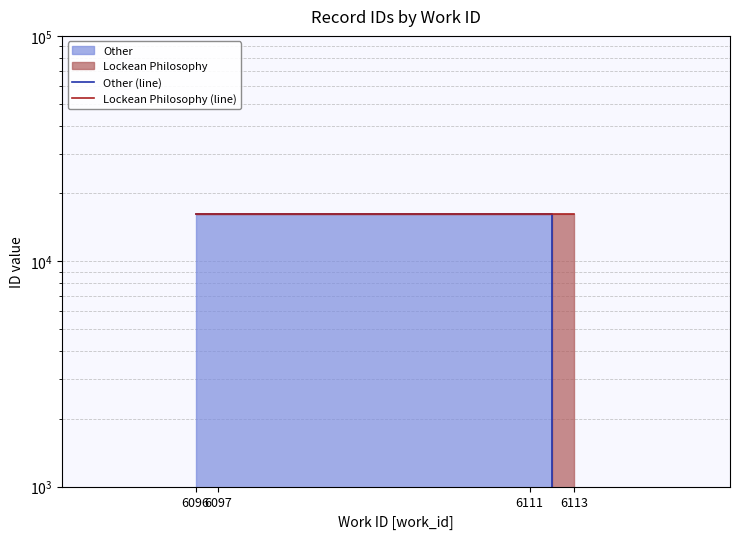

Is it true that Other (line) equals 10293.6 at 6097?

False